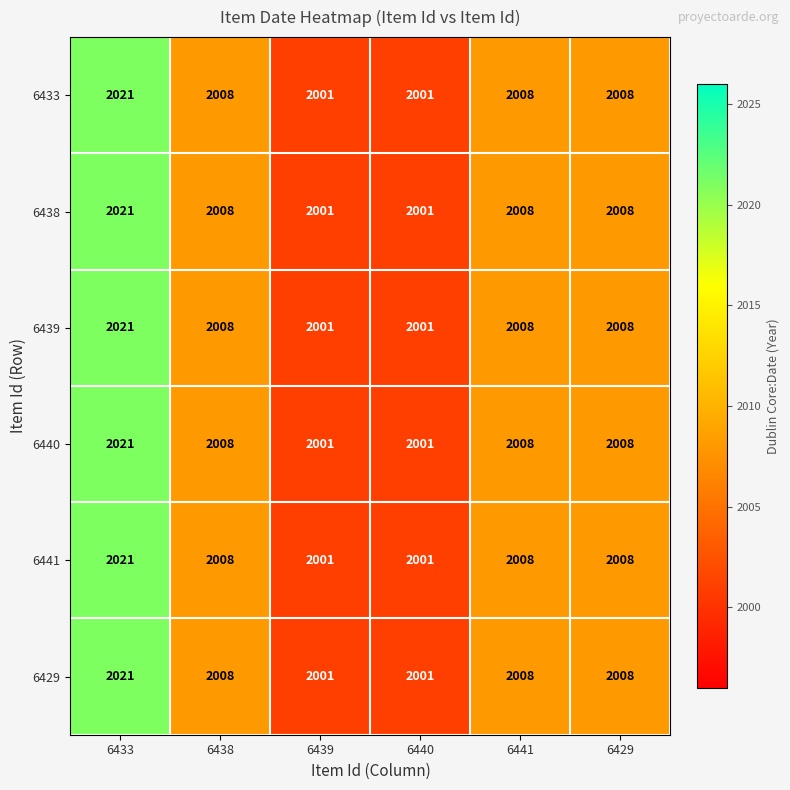

How many categories are shown in the chart?

6